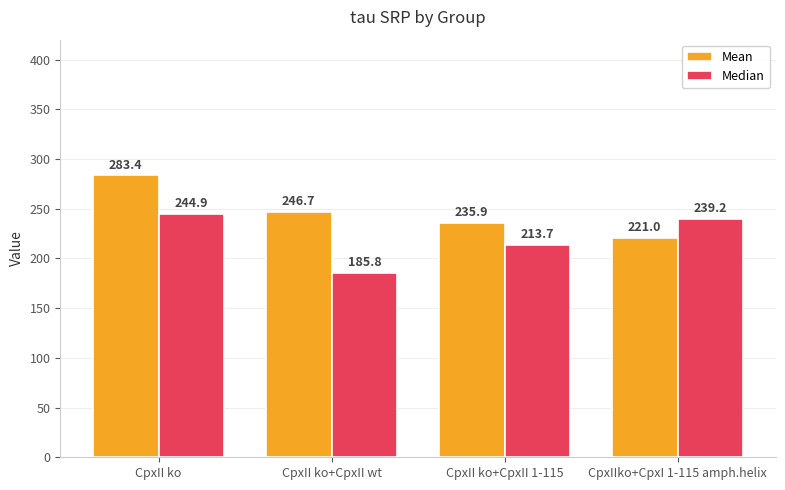

How many series are shown in this chart?

2